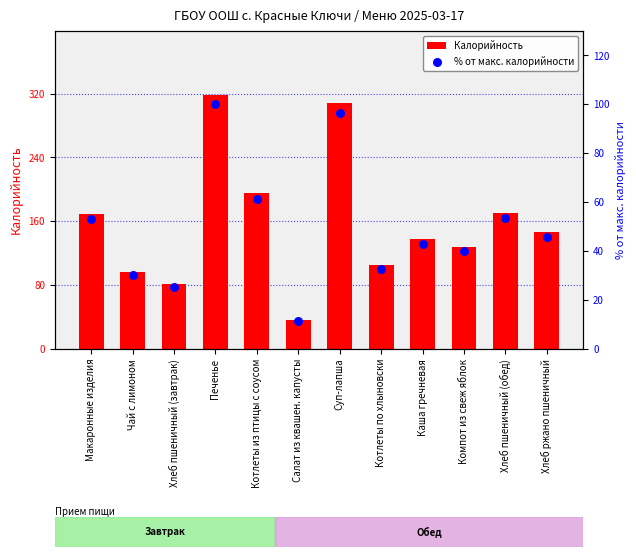

At which category is the sum across all series the highest?

Печенье